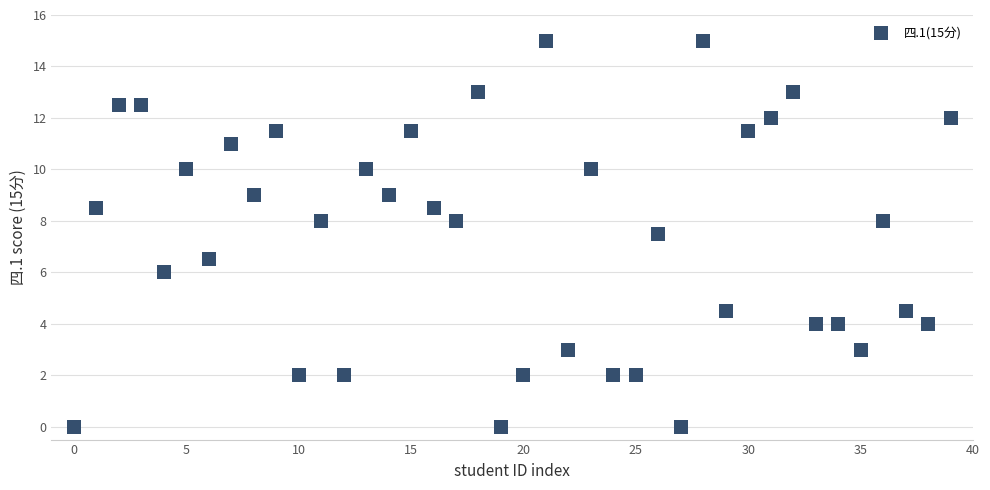

What is the range of Y values (max minus min)?

15.0